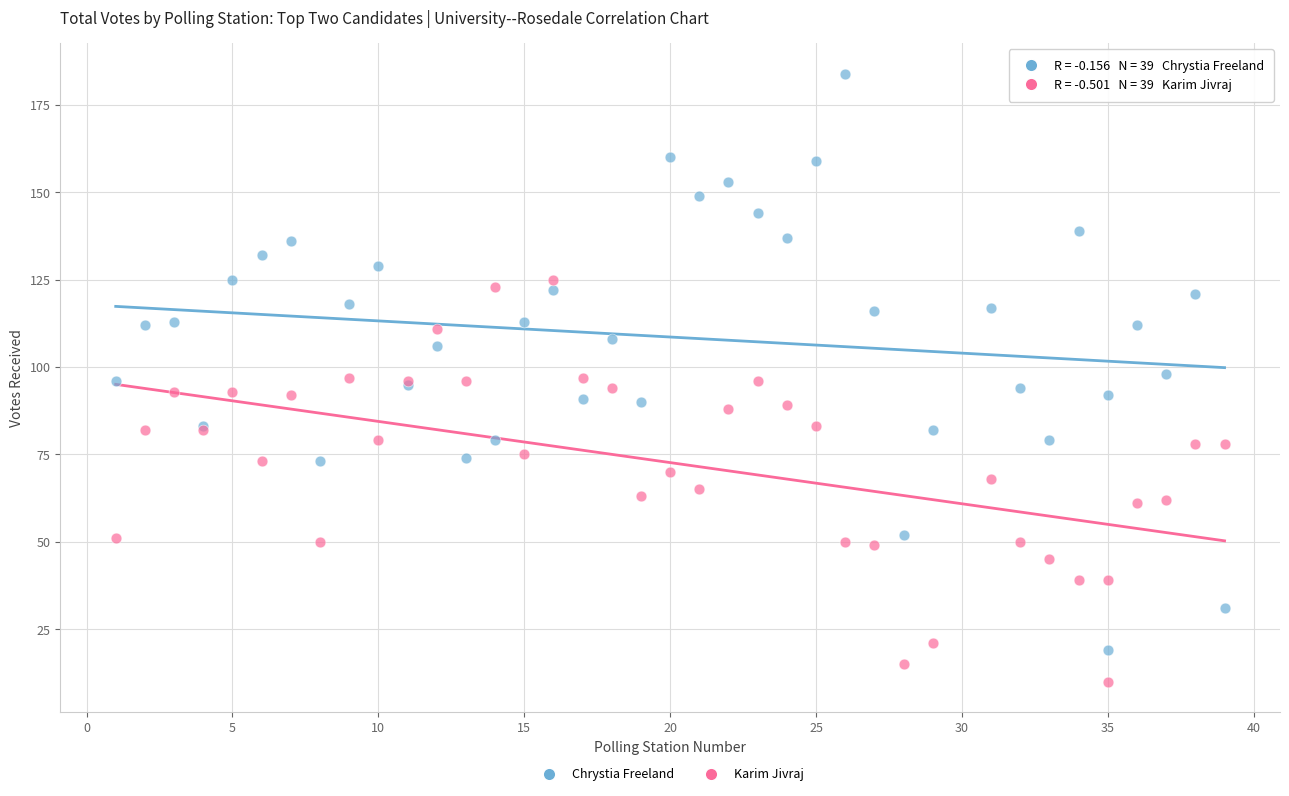

Which series has the widest spread of Y values?

Chrystia Freeland